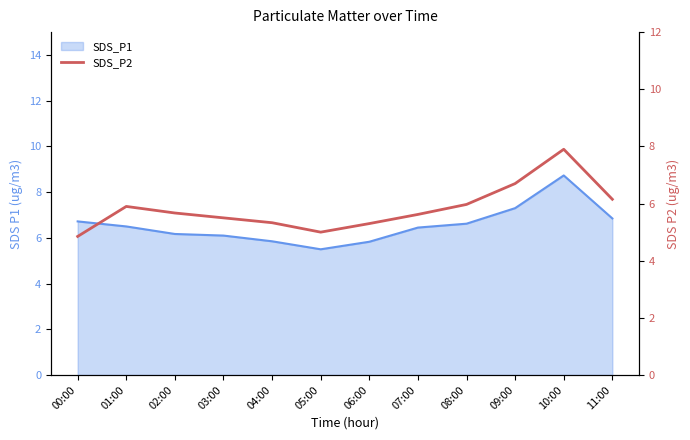

At which category does the chart reach its peak across all series?

10:00